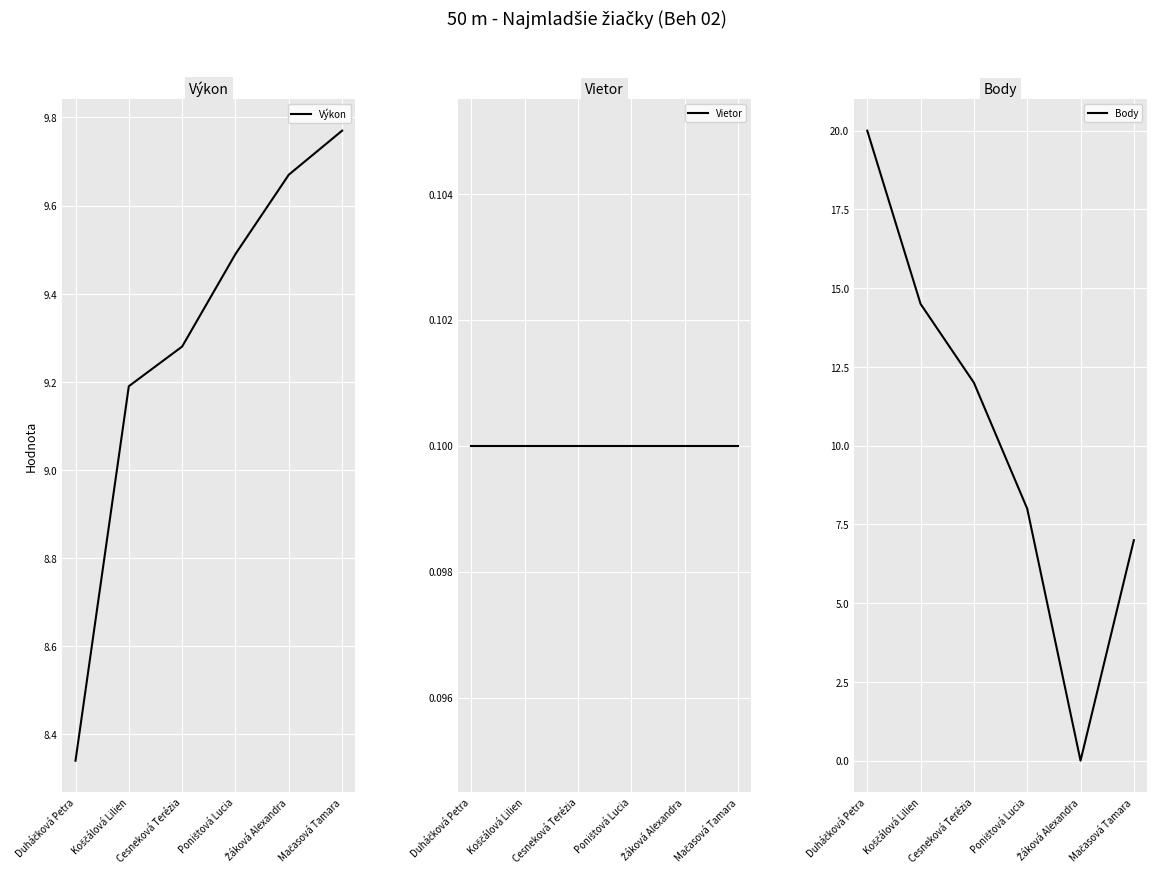

Count the Výkon values in the range 9 to 10.

5